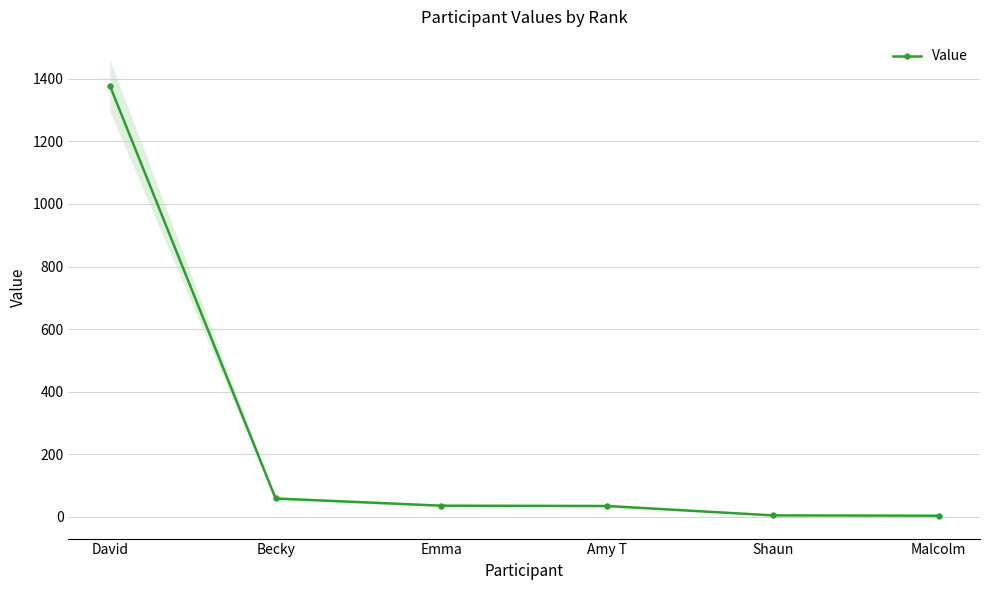

Which label corresponds to the largest value in the chart?

David